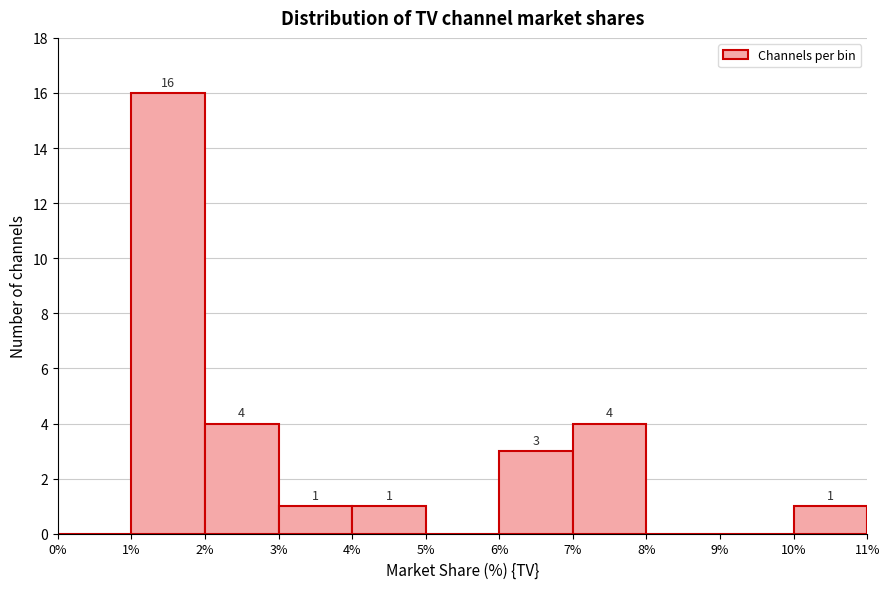

Over which range of the x-axis is the bar tallest?

1% to 2%